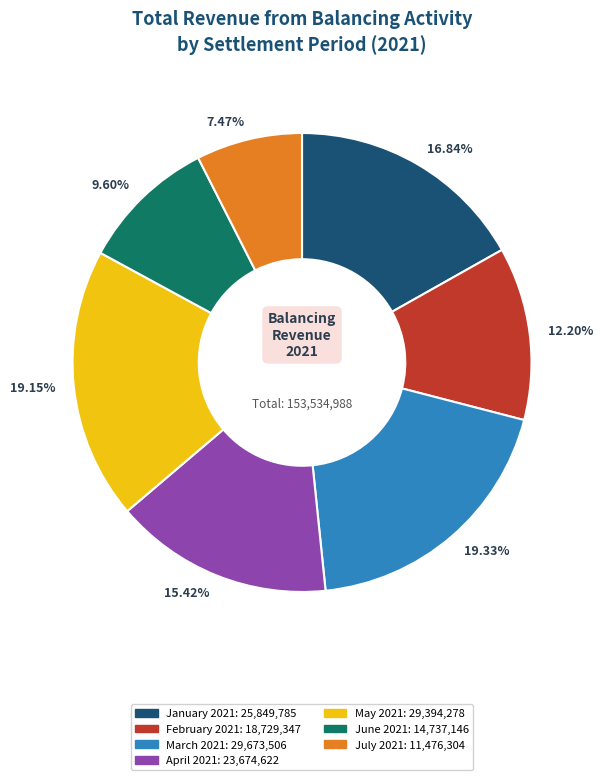

The June 2021 slice represents 15% of the pie. True or false?

False